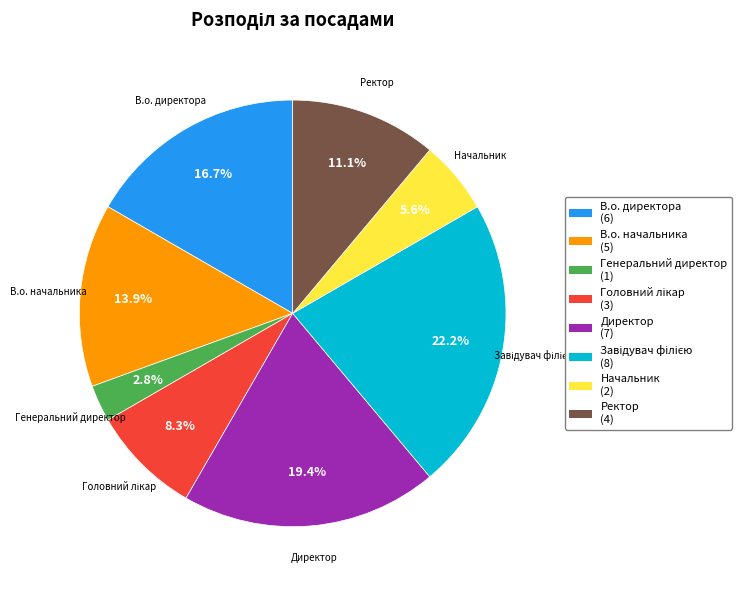

How many segments does this pie chart have?

8